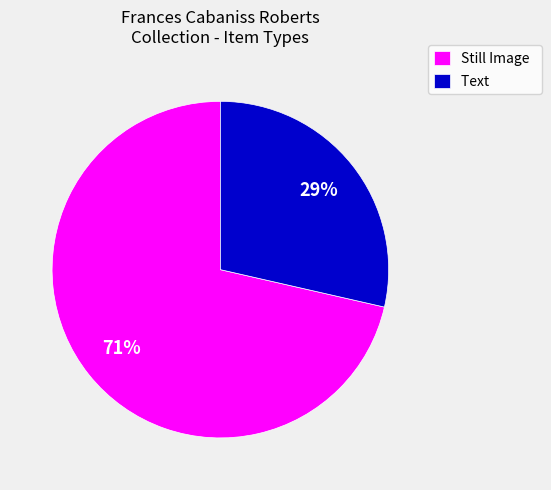

What is the smallest slice in the pie chart?

Text